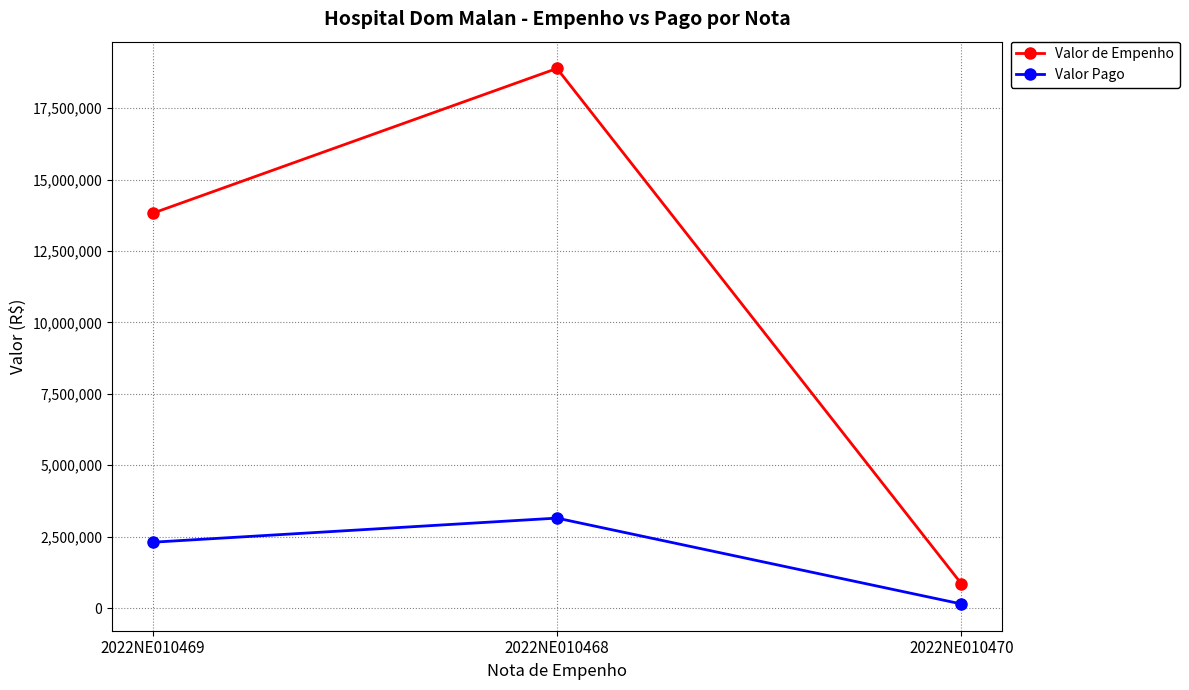

Which category has the highest value in the Valor de Empenho series?

2022NE010468